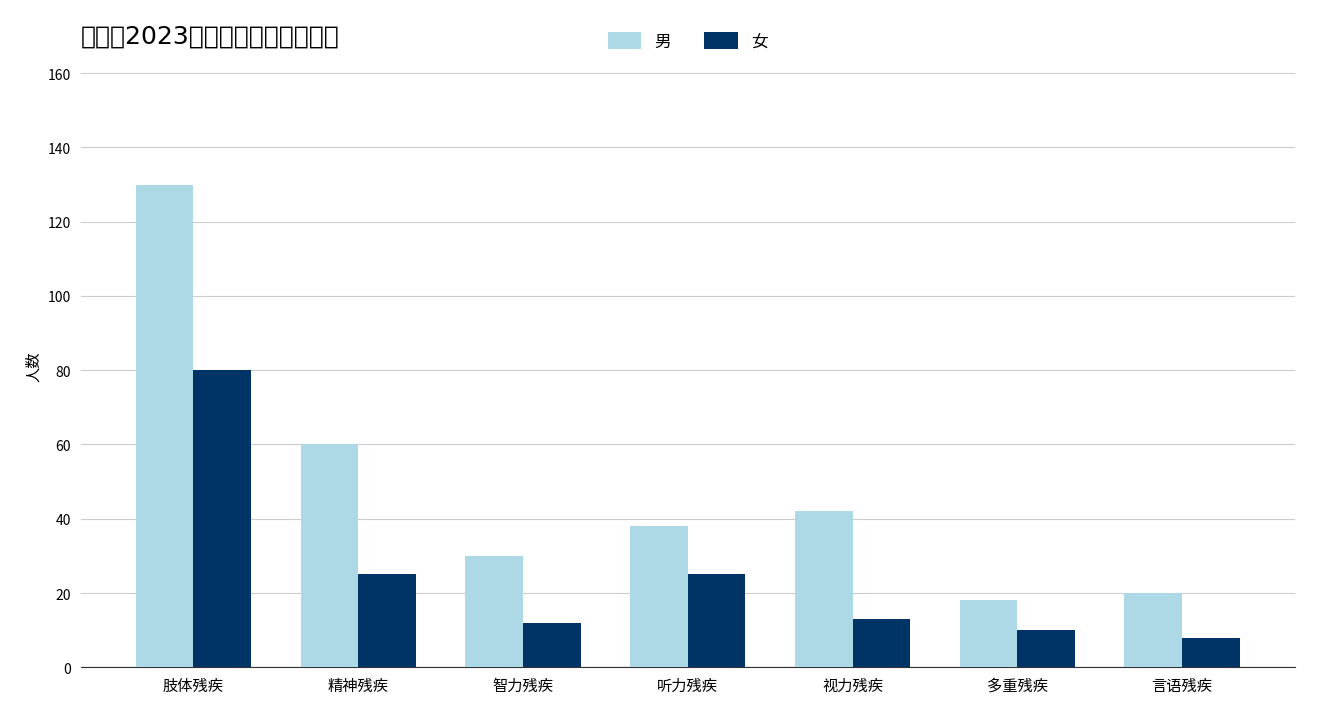

The 男 series shows 234 at 肢体残疾. True or false?

False